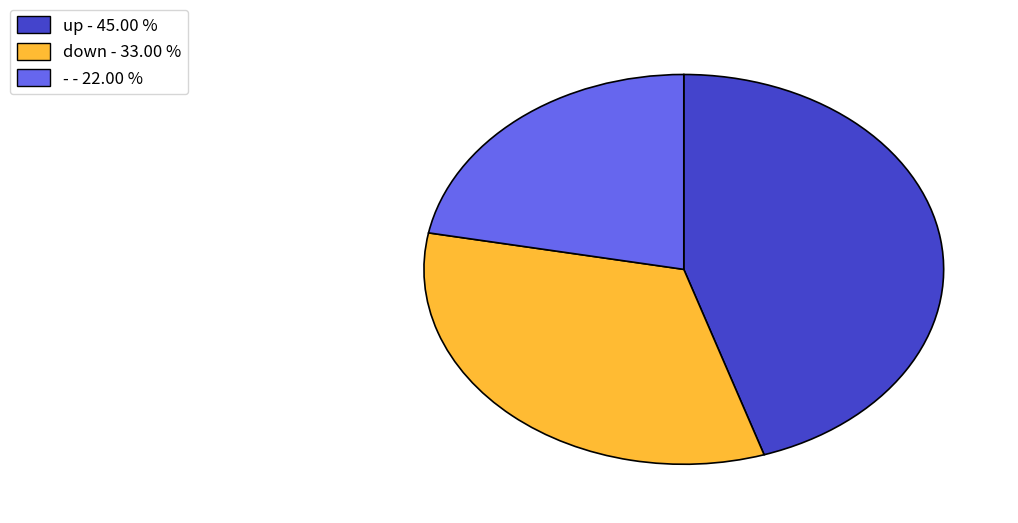

Count the number of slices in the pie.

3